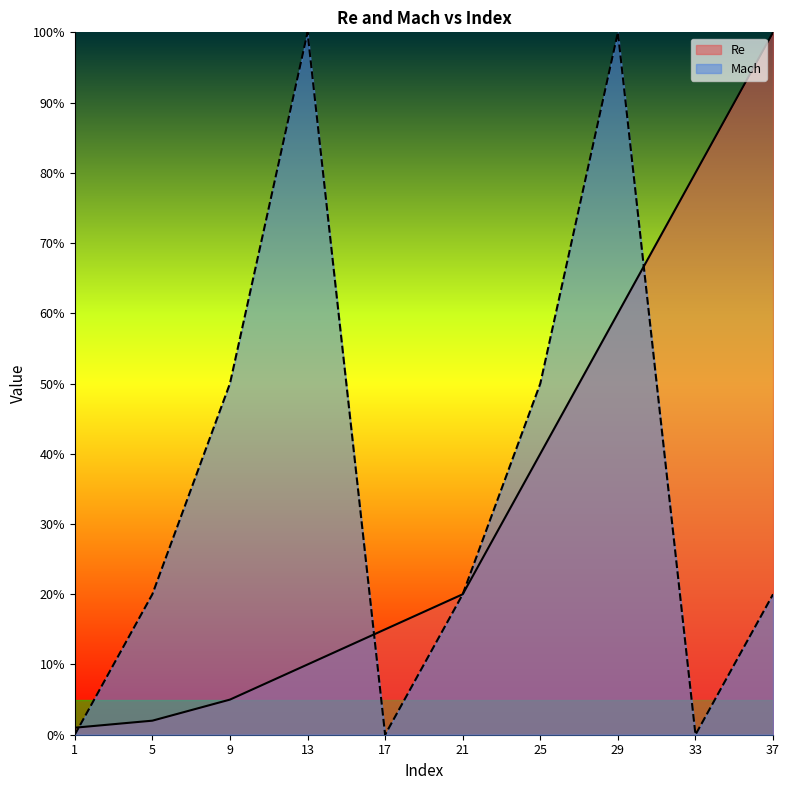

What are all the series names shown in the legend?

Re, Mach